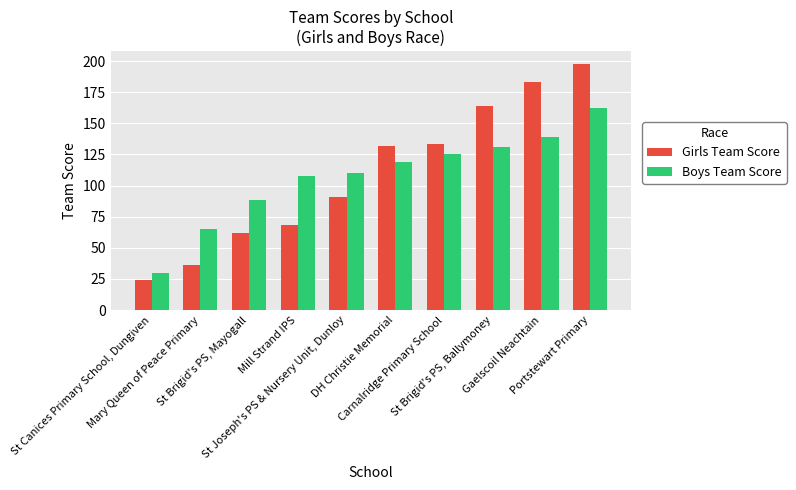

Reading right to left, list all the values displayed in this chart.

Girls Team Score: 198	183	164	133	132	91	68	62	36	24
Boys Team Score: 162	139	131	125	119	110	108	88	65	30